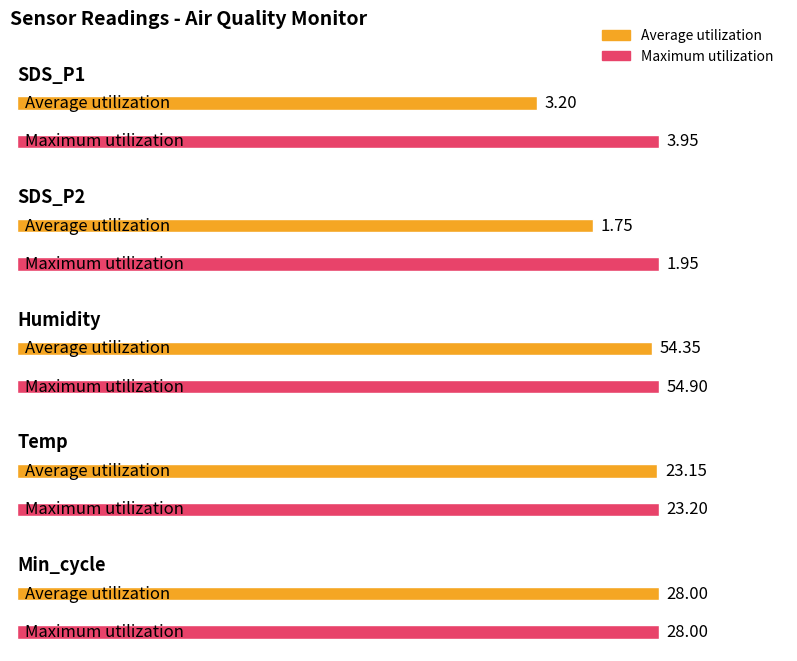

The Average utilization series shows 39.5 at Temp. True or false?

False